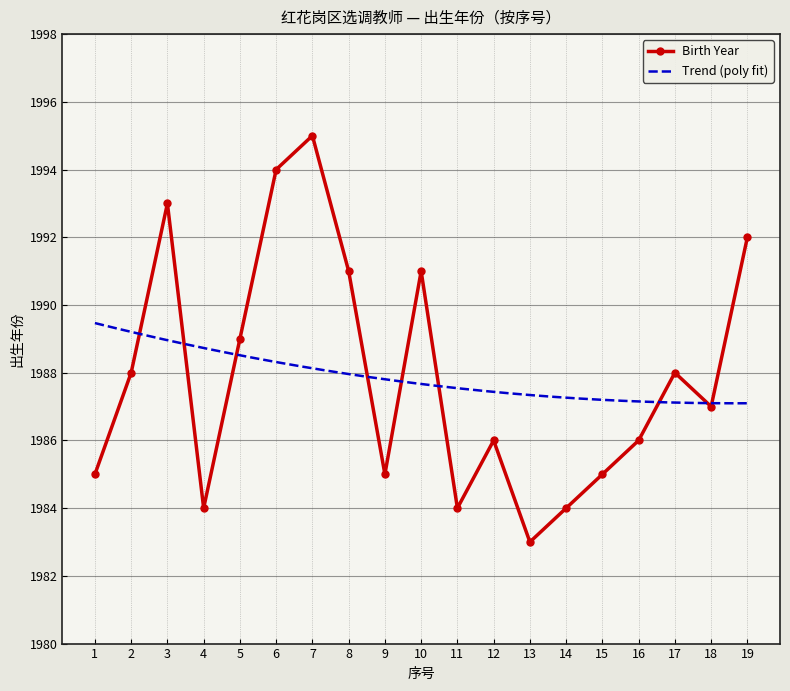

Reading right to left, list all the values displayed in this chart.

1992	1987	1988	1986	1985	1984	1983	1986	1984	1991	1985	1991	1995	1994	1989	1984	1993	1988	1985